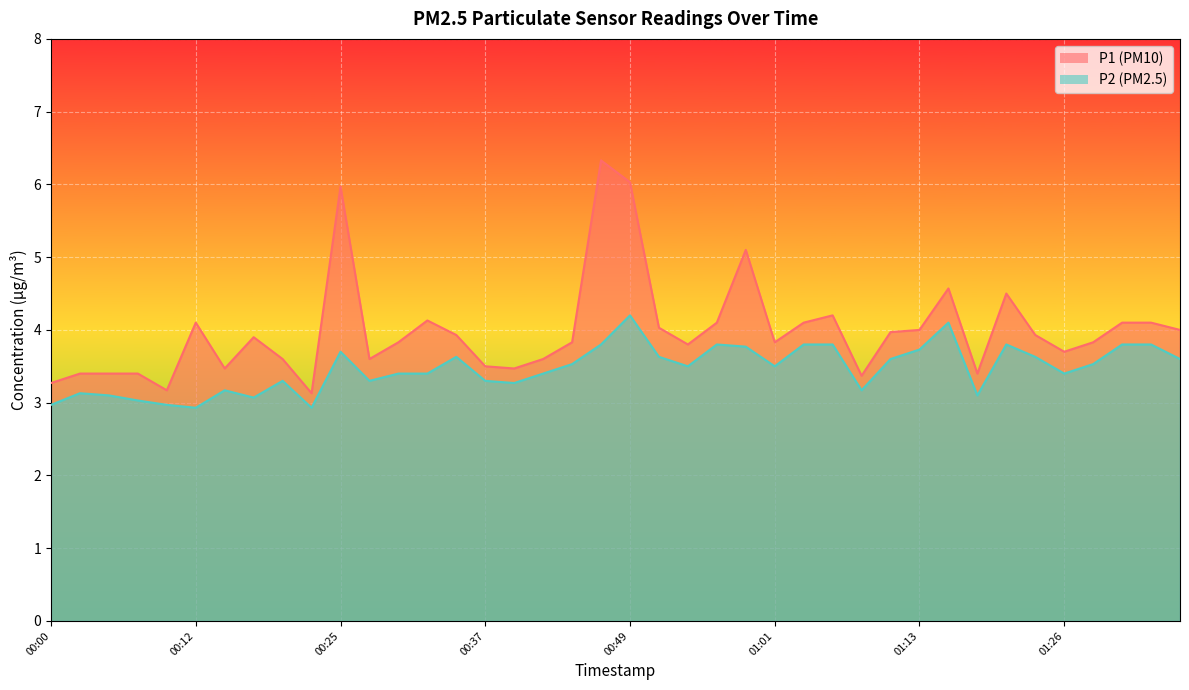

How many values in the P2 series are below 3?

4